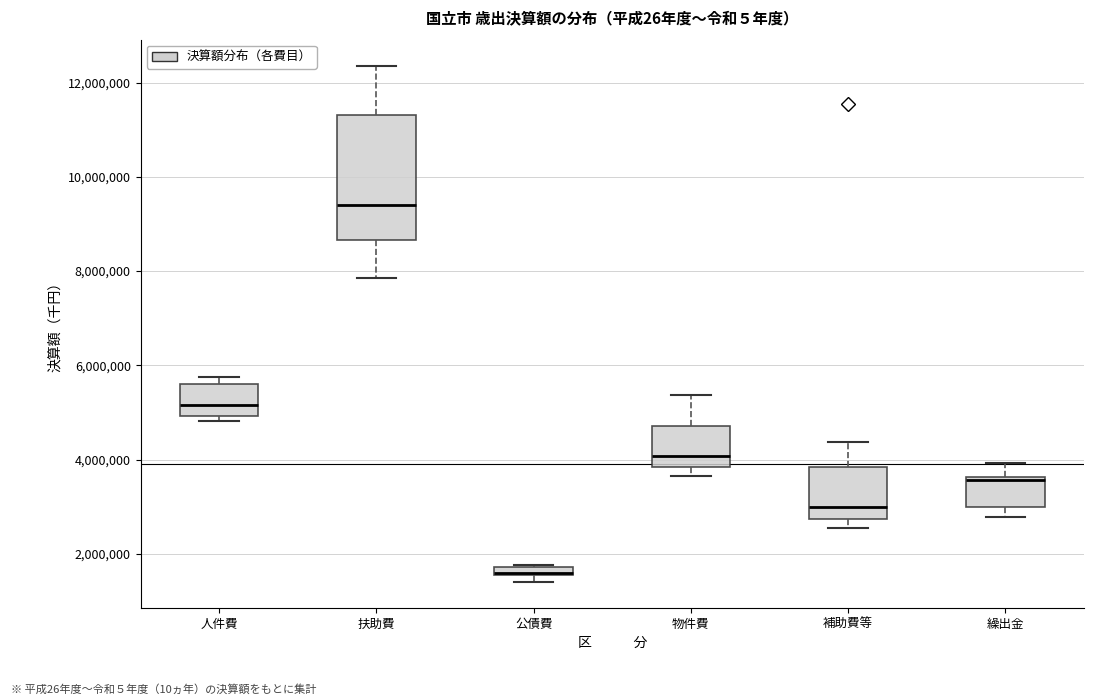

Which box is the tallest, from its lower edge to its upper edge?

扶助費